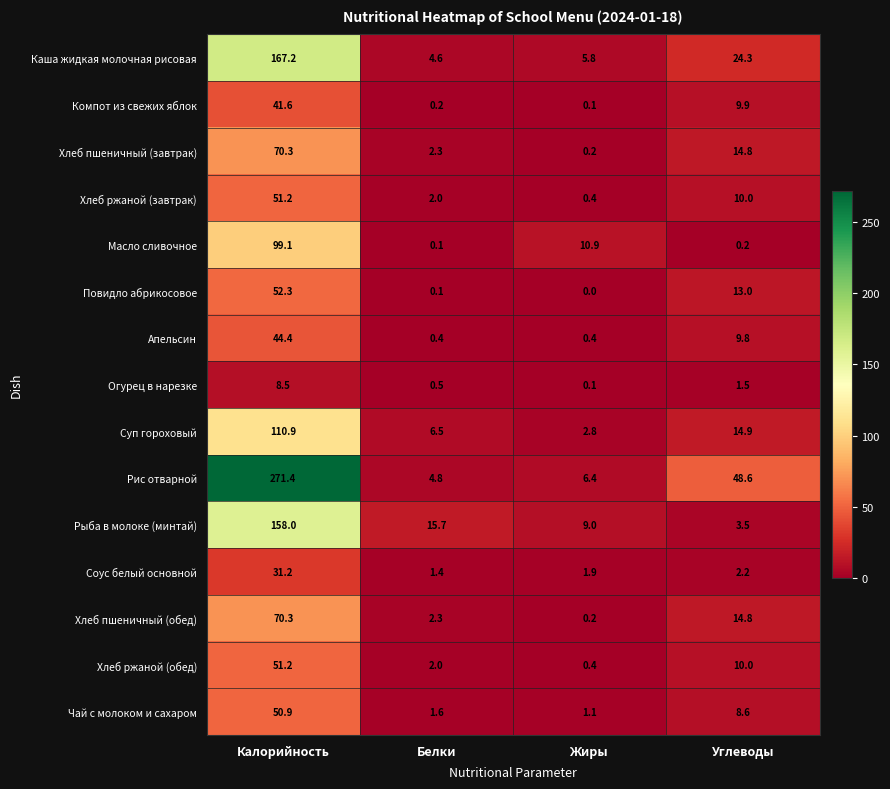

List the labels in order of Компот из свежих яблок value, largest first.

Калорийность, Углеводы, Белки, Жиры